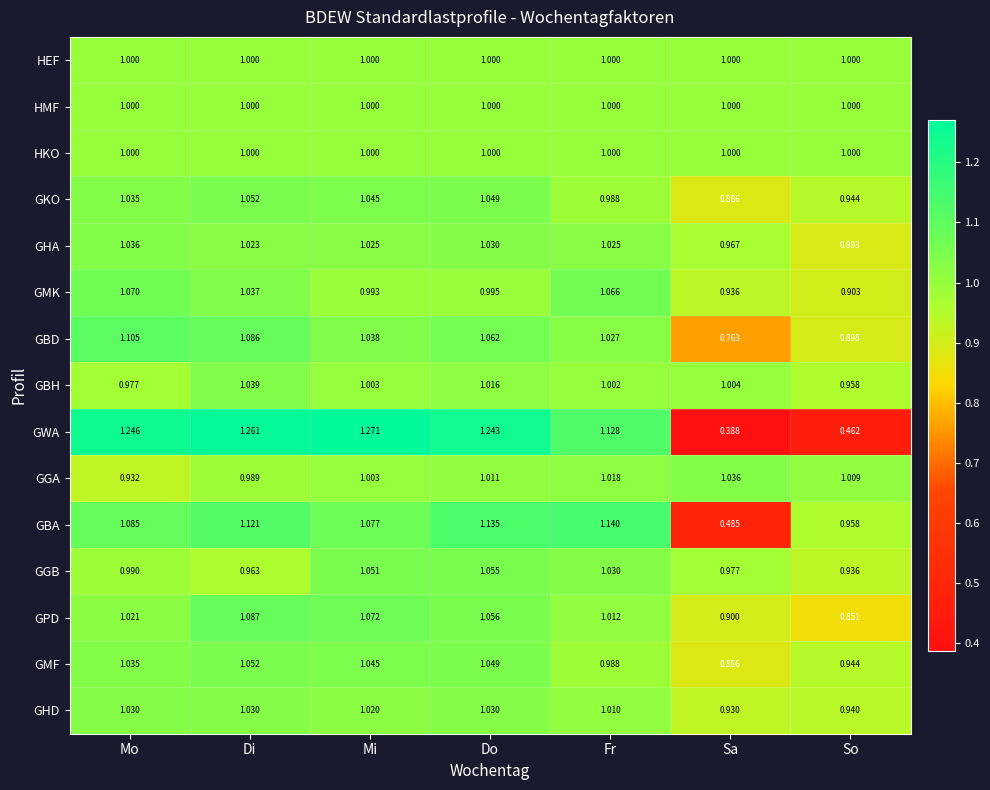

Rank the categories by GMF value from highest to lowest.

Di, Do, Mi, Mo, Fr, So, Sa